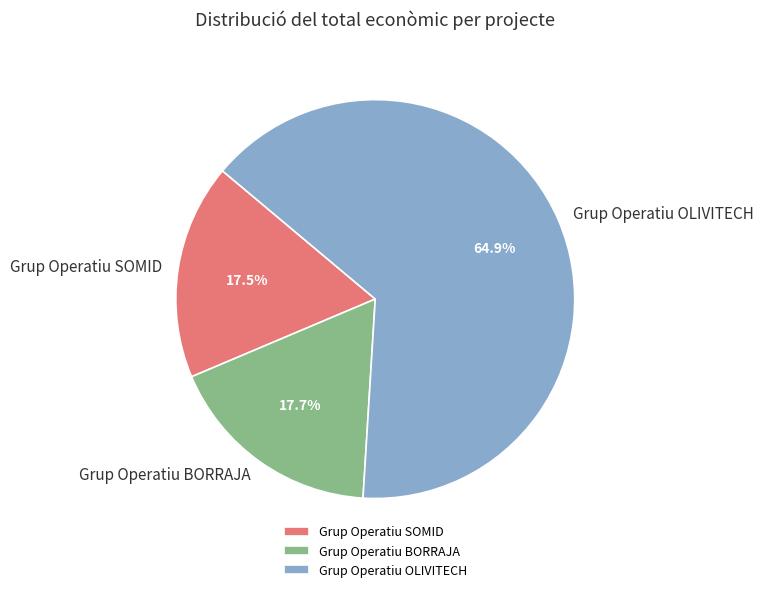

Combined, what portion of the pie is Grup Operatiu OLIVITECH and Grup Operatiu BORRAJA?

82.5%